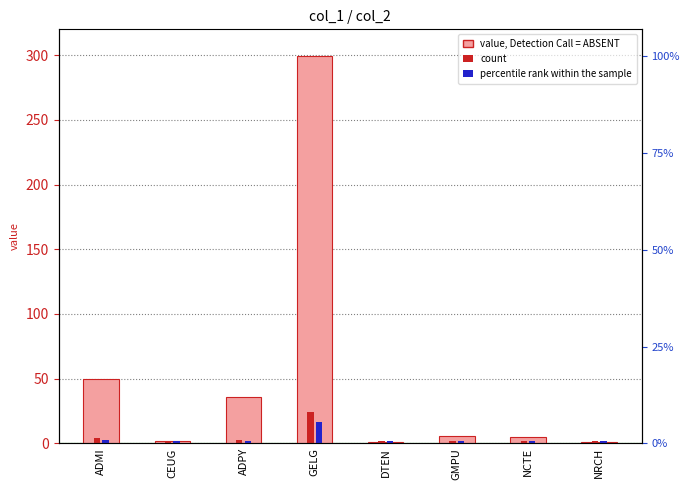

What is the difference between the second highest and second lowest values?

49